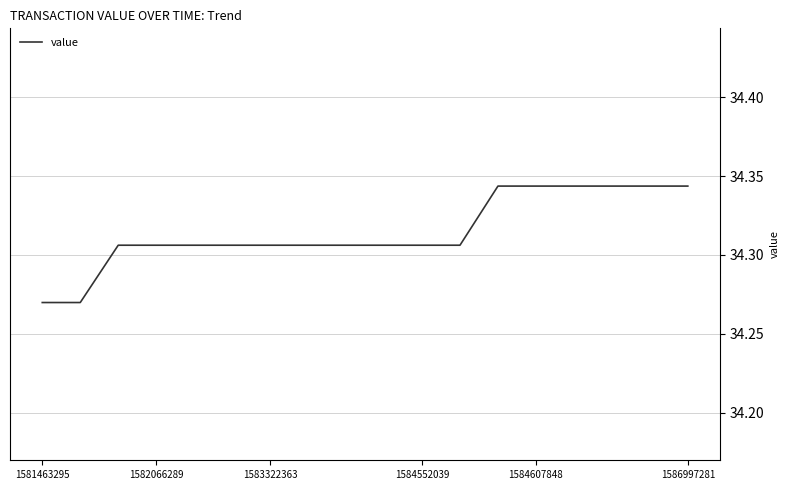

Does the chart have visible grid lines?

Yes